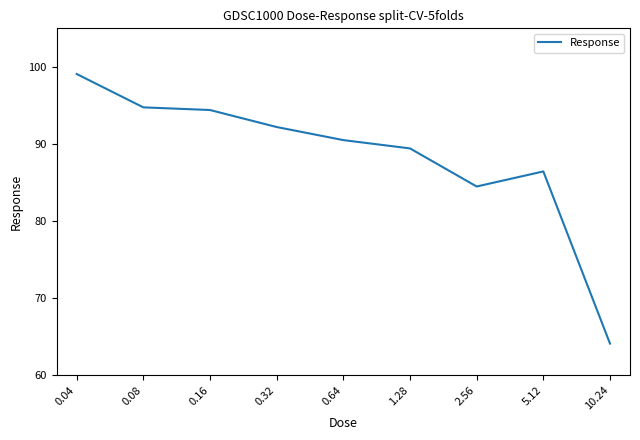

Reading right to left, extract all data points from this chart.

64.1	86.4	84.5	89.4	90.5	92.2	94.4	94.7	99.1